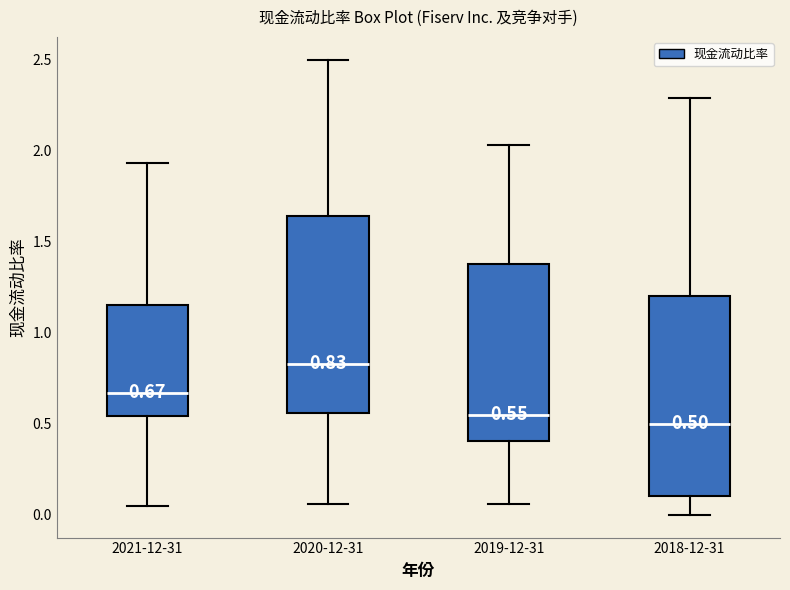

Which box's median line is the highest?

2020-12-31